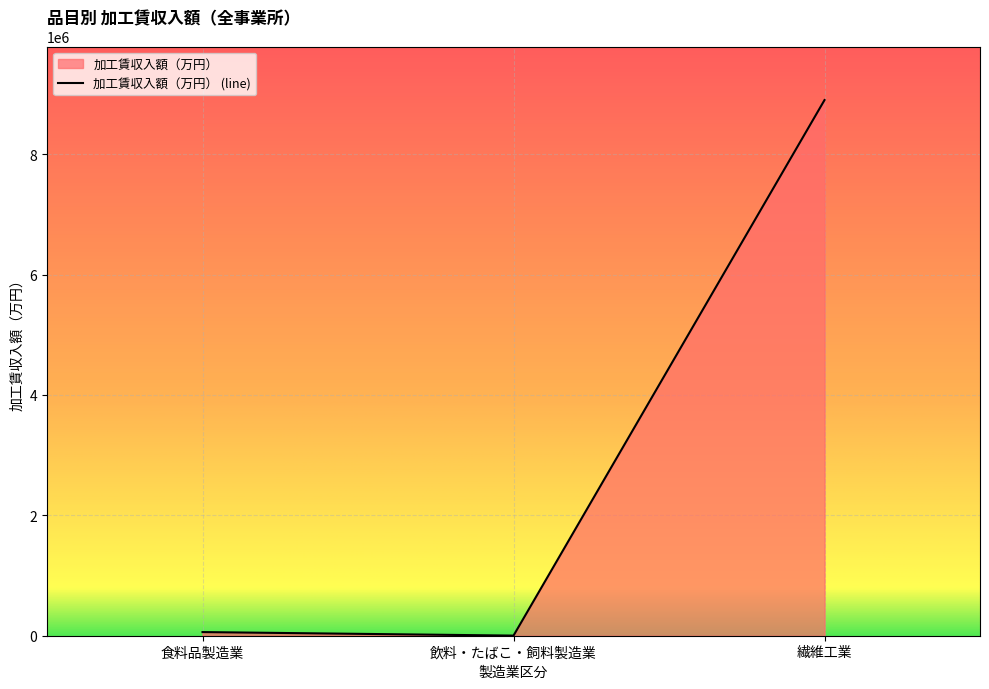

True or false: the data shows 395 at 飲料・たばこ・飼料製造業.

False